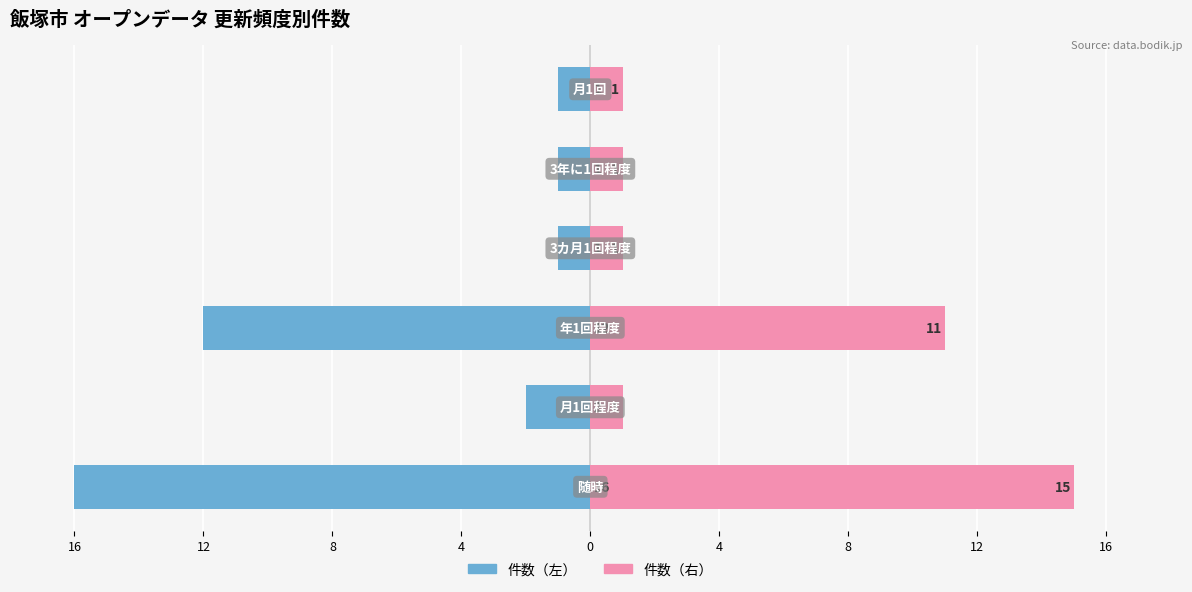

Which series has the largest range (max minus min)?

件数（左）